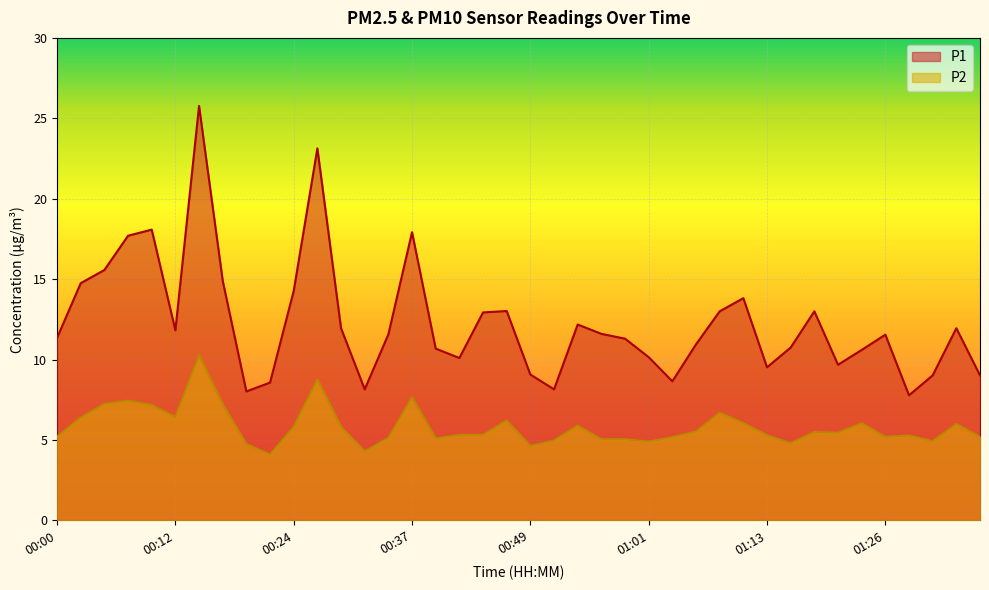

Where is P2 nearest to the value 7?

00:10